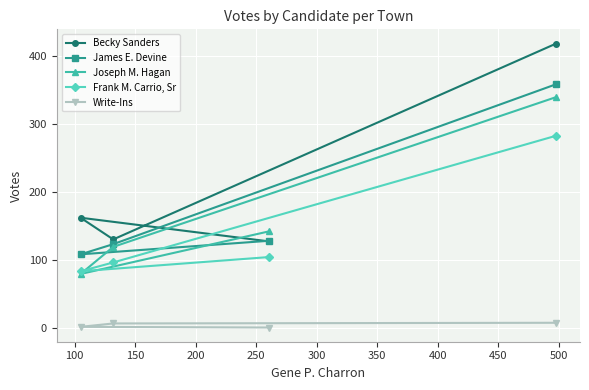

Count the number of categories in the chart.

4